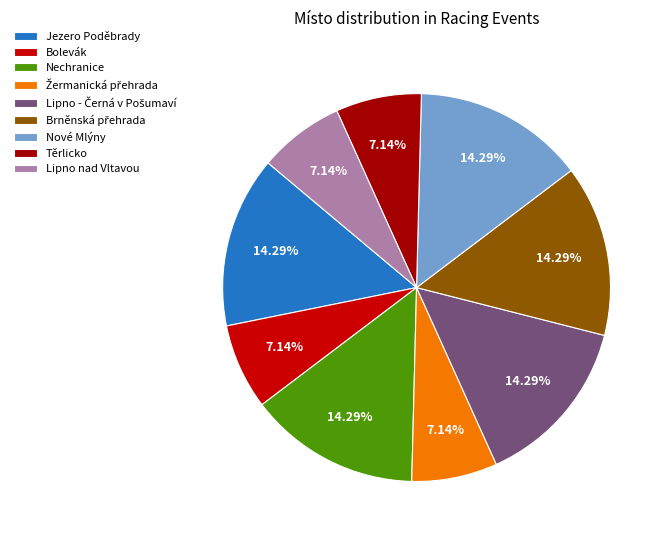

The Lipno - Černá v Pošumaví slice represents 14% of the pie. True or false?

True